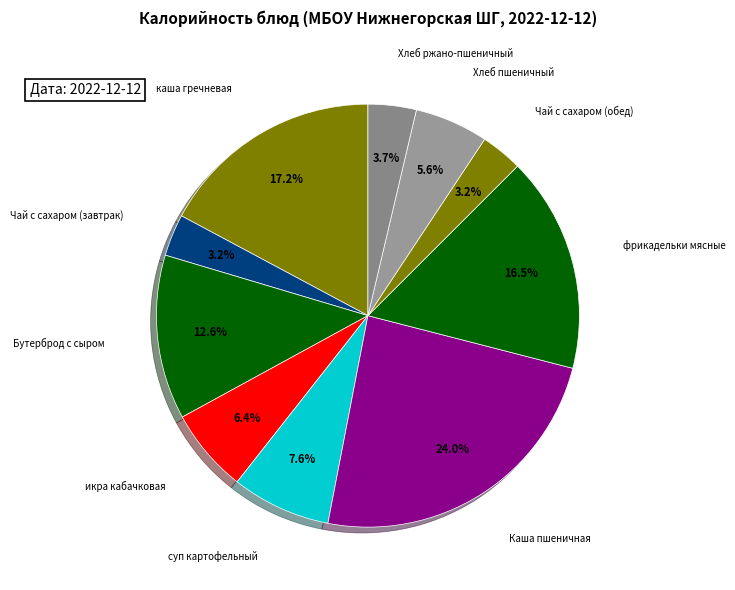

How many slices are in this pie chart?

10